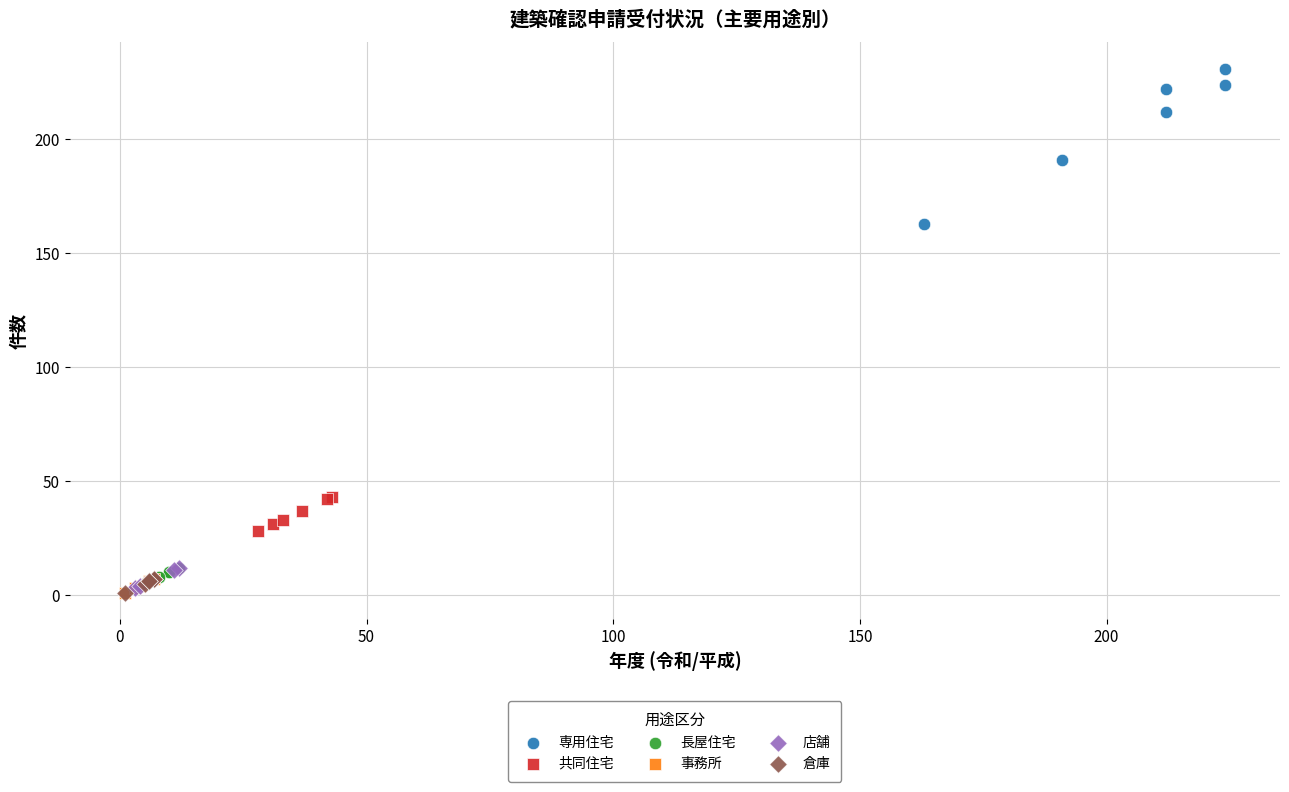

Which series contains the highest Y value?

専用住宅